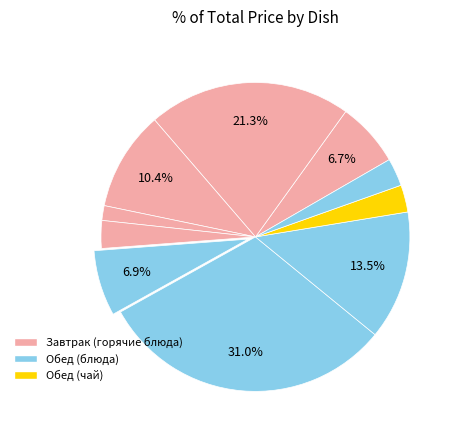

How many slices are in this pie chart?

10